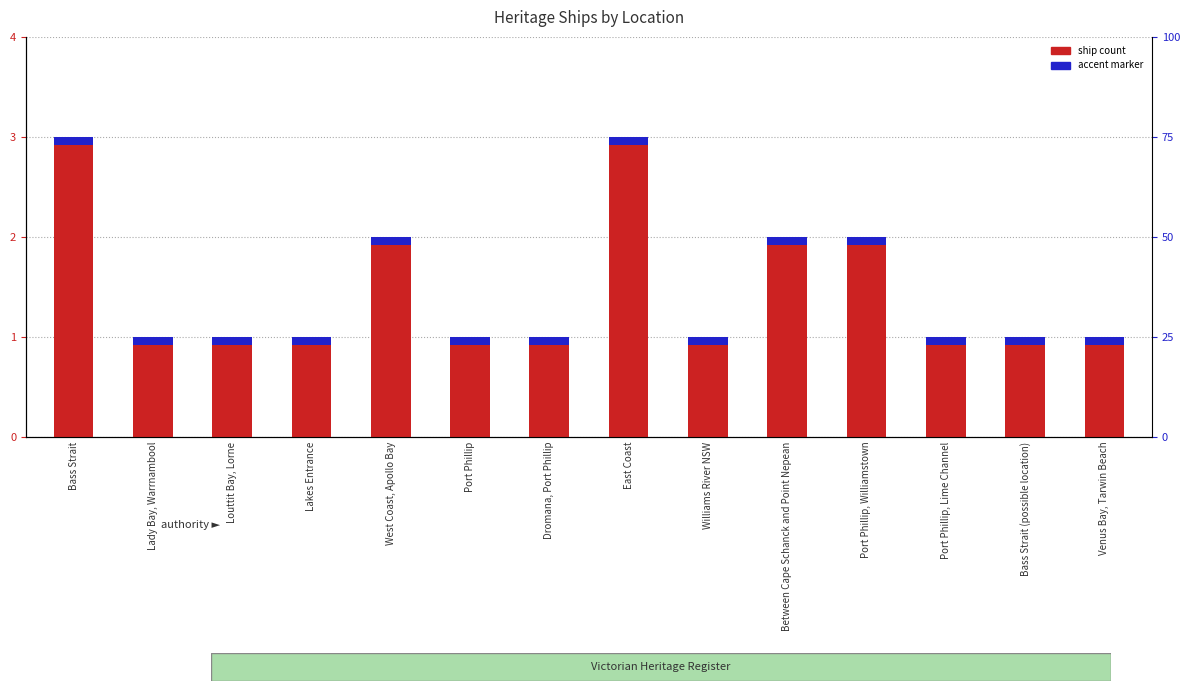

Are the bars horizontal?

No